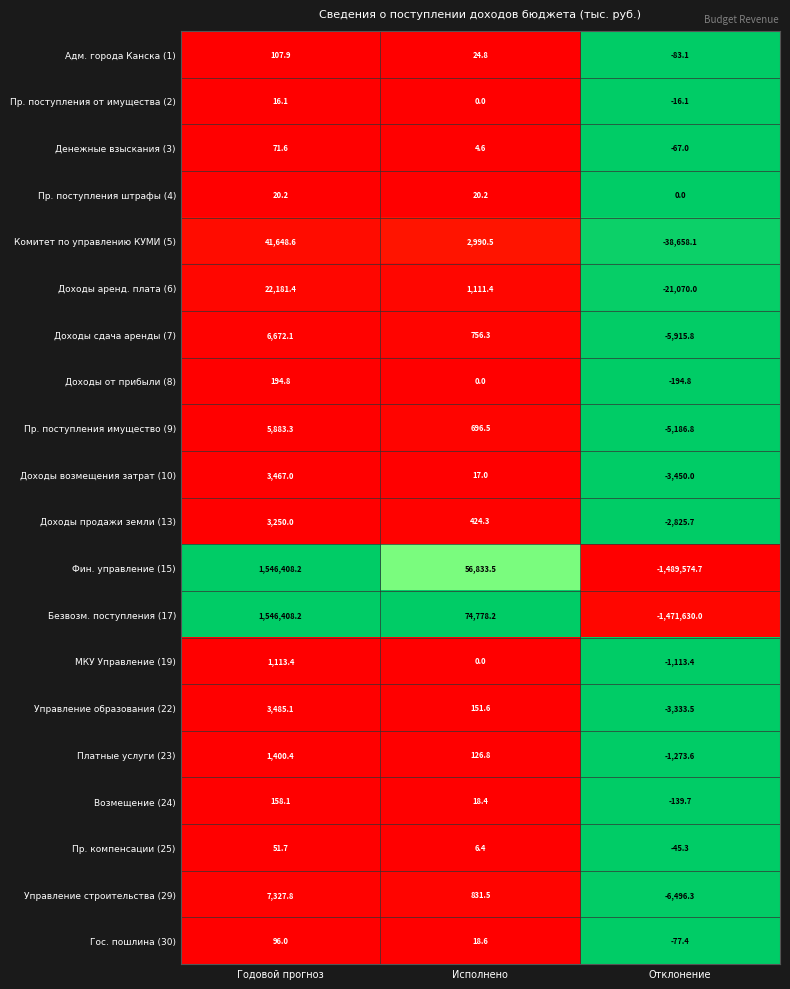

What is the sum of the Пр. поступления от имущества (2) values at Отклонение and Исполнено?

-16.1